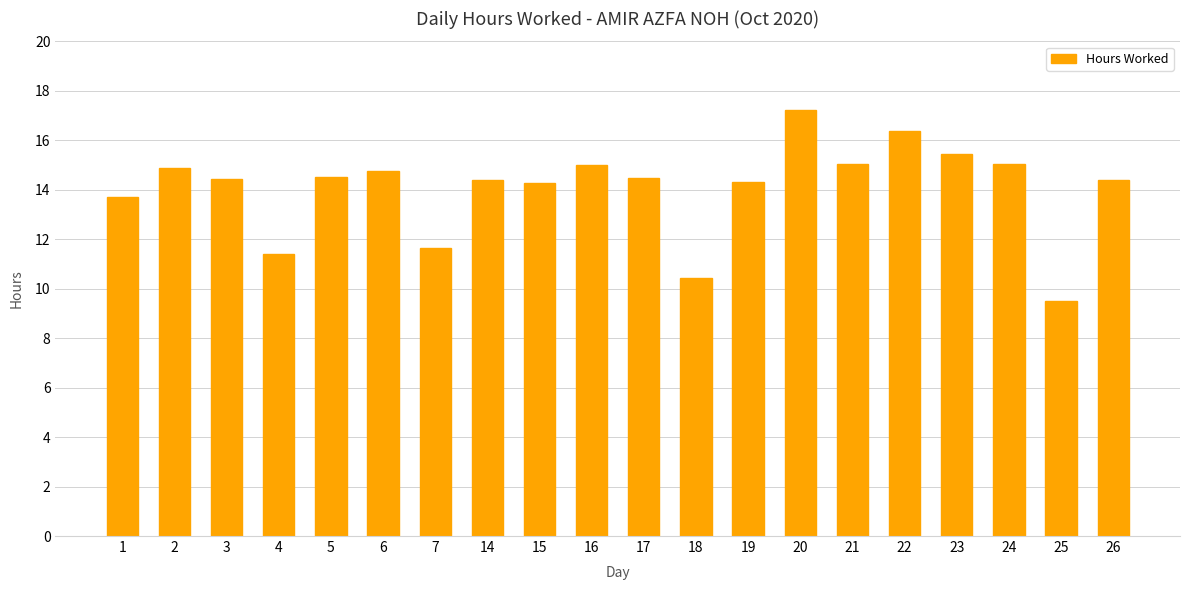

What is the difference between the maximum and minimum values?

7.7